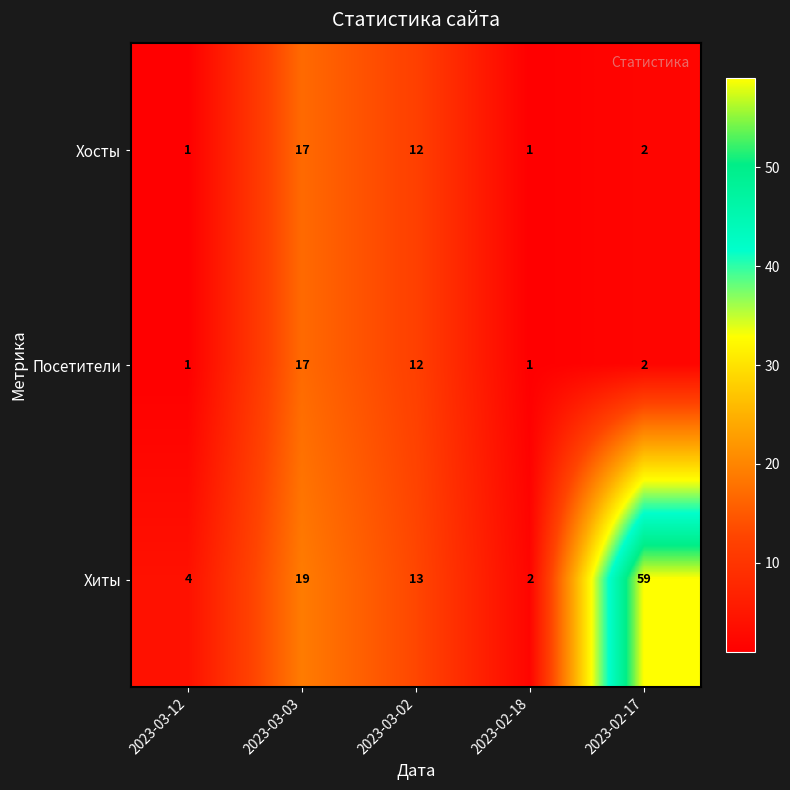

What is the minimum value shown in the chart?

1